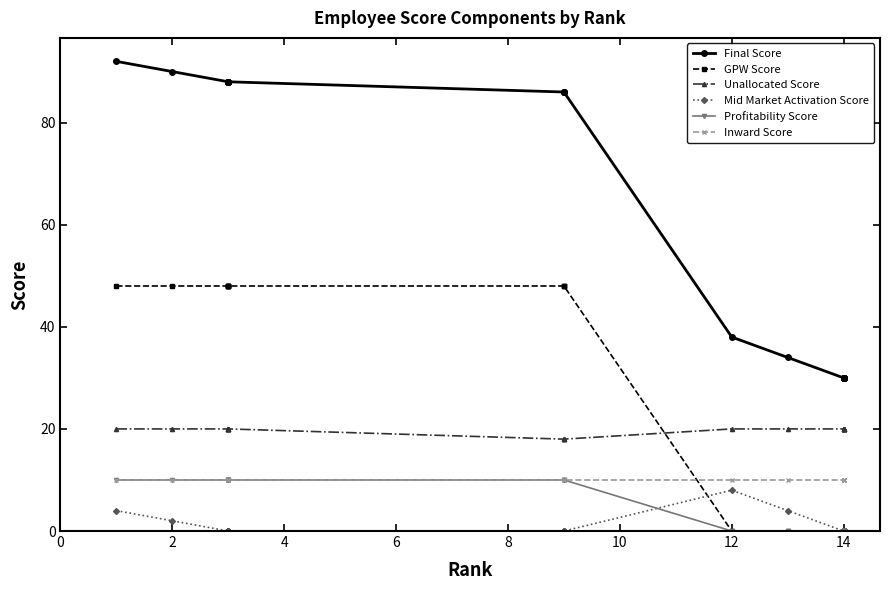

Rank the series at 14 from lowest to highest value.

Mid Market Activation Score, Profitability Score, Inward Score, Unallocated Score, GPW Score, Final Score